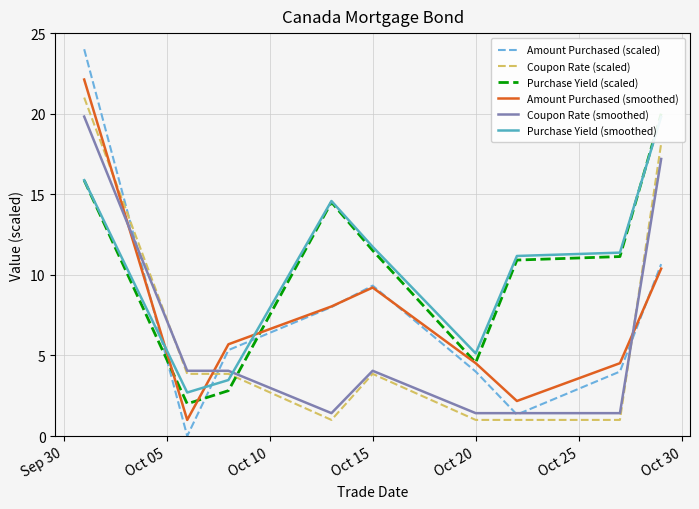

True or false: Coupon Rate (smoothed) has a value of 0.6 at Oct 20.

False